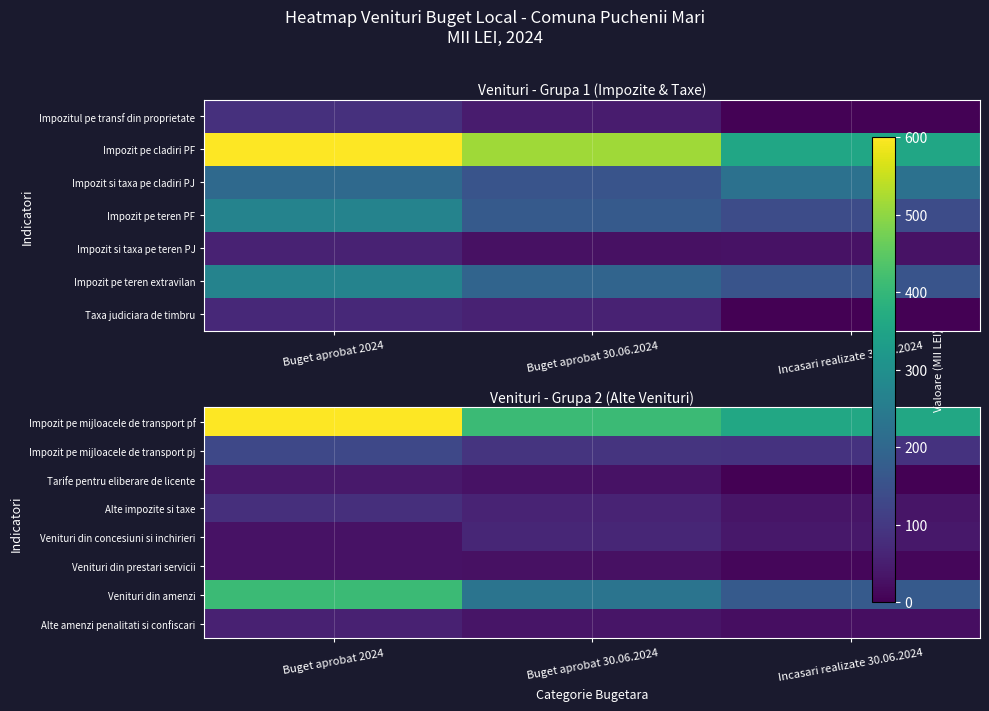

How many categories are shown in the chart?

3